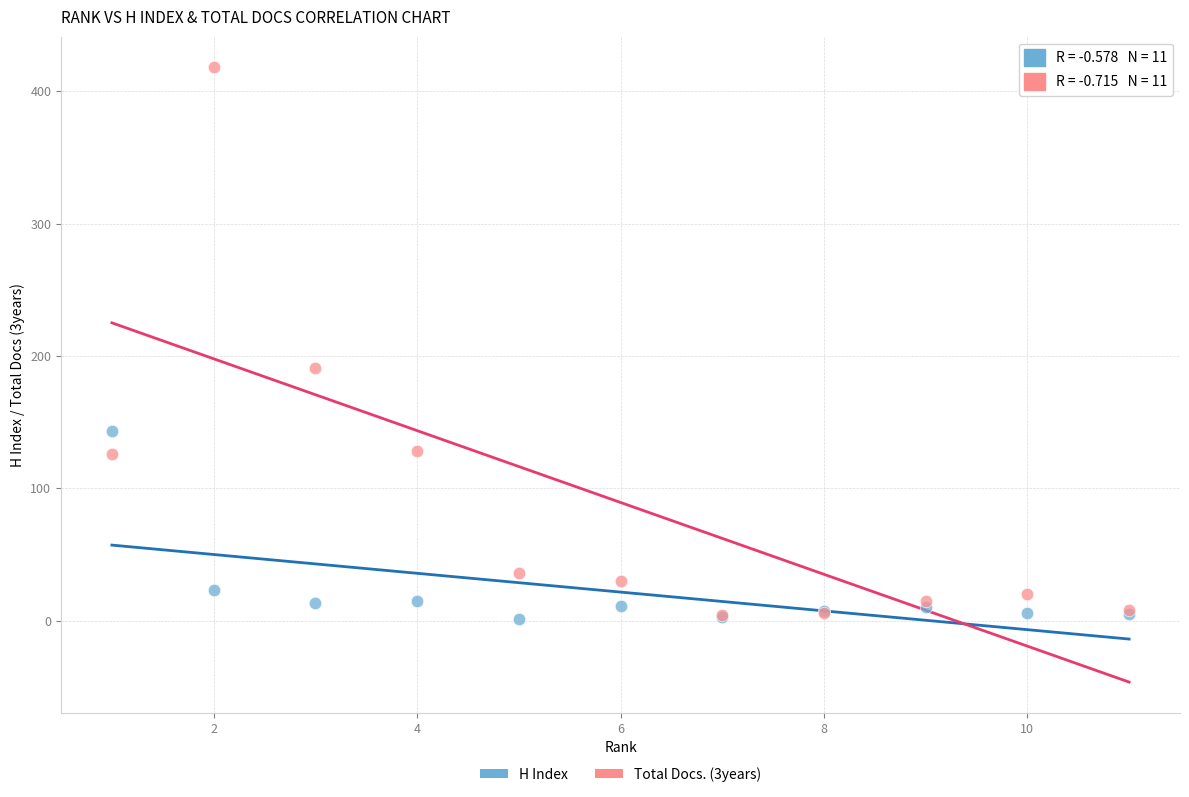

In the H Index series, what Y value is closest to 72?

23